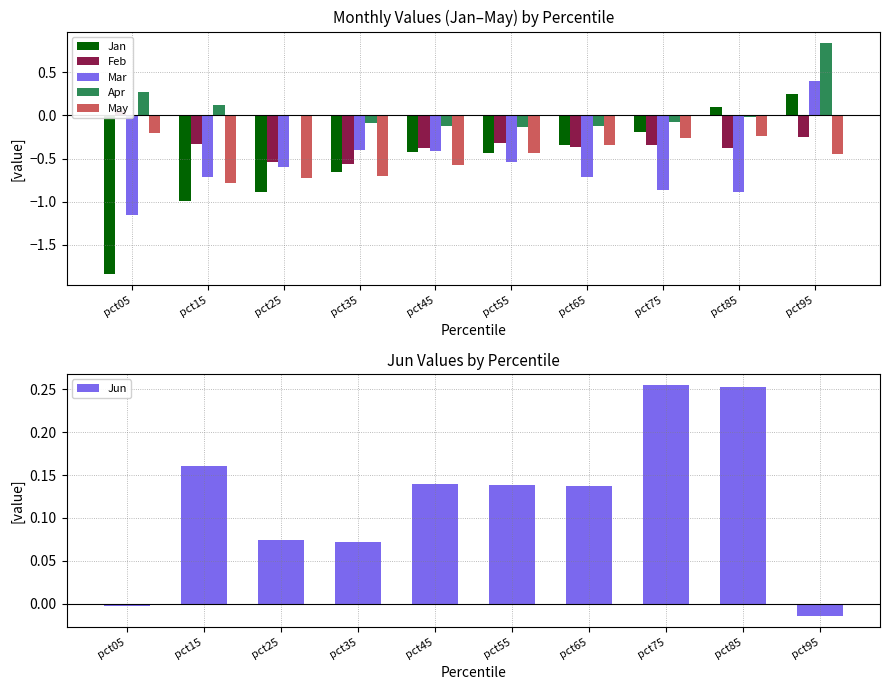

What is the highest value of the May series?

-0.2